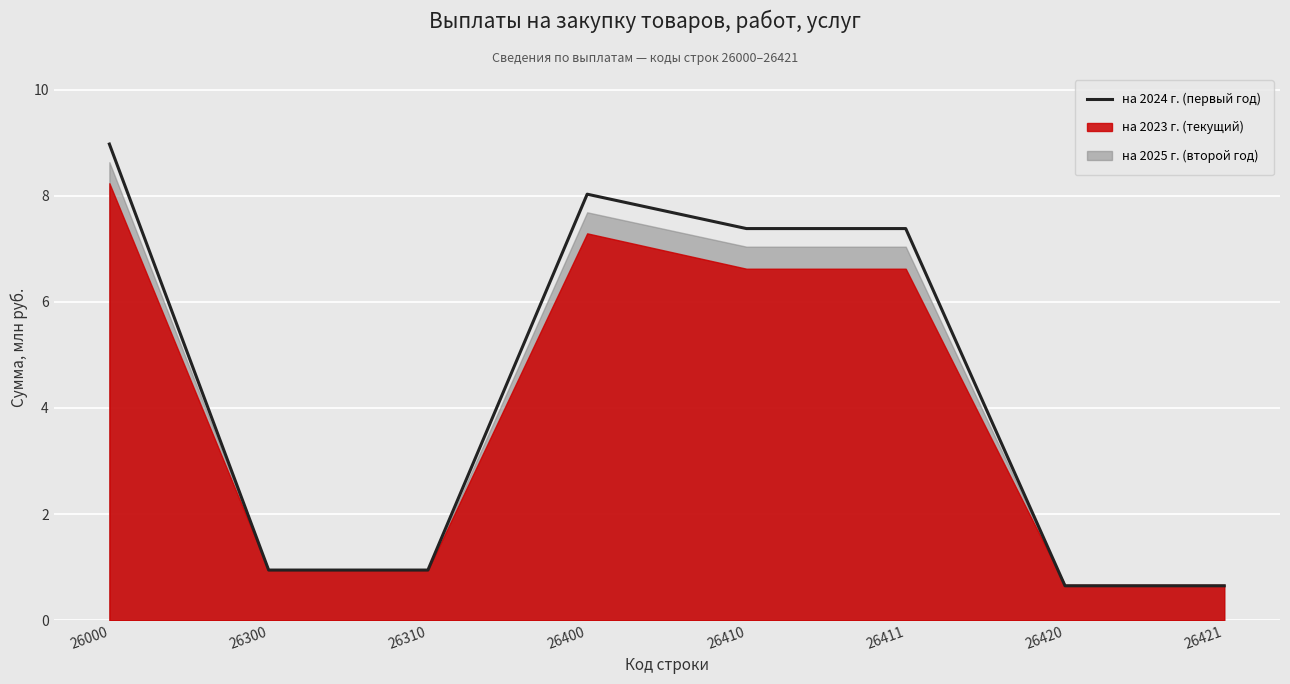

What is the approximate value at 26300?

0.9